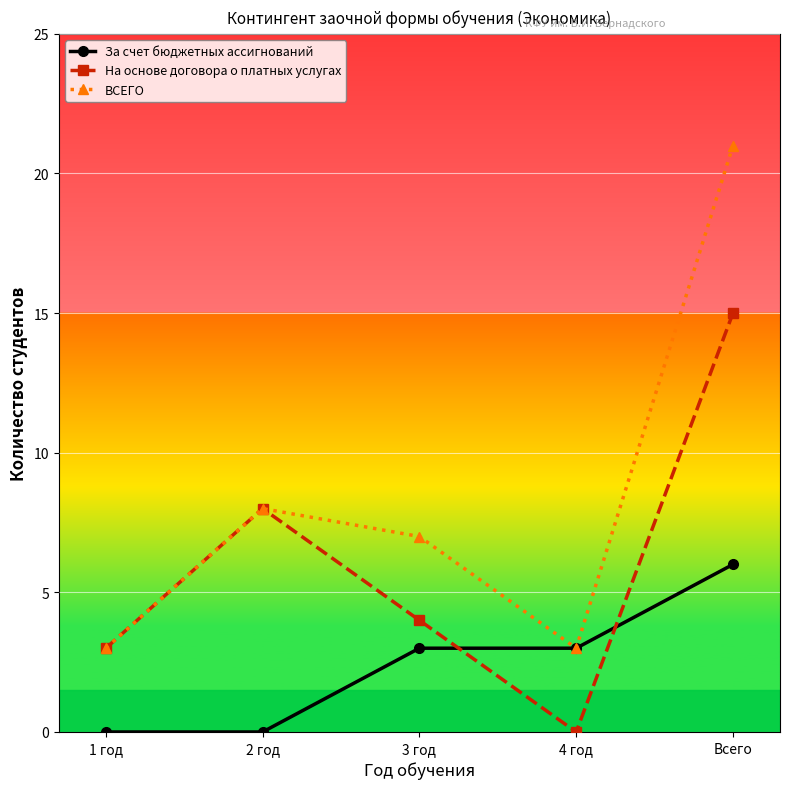

Which series ends up on top after the final intersection of За счет бюджетных ассигнований and На основе договора о платных услугах?

На основе договора о платных услугах